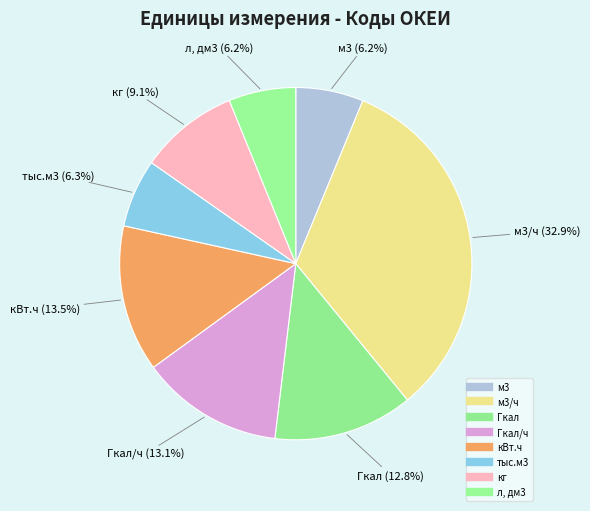

How many slices are in this pie chart?

8